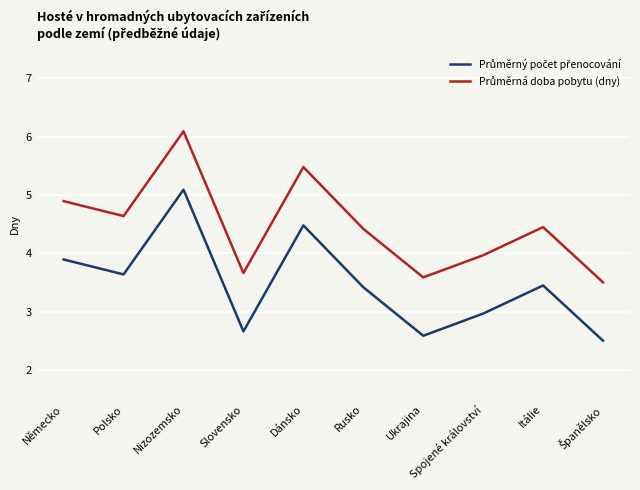

What is the maximum value shown in the chart?

6.1